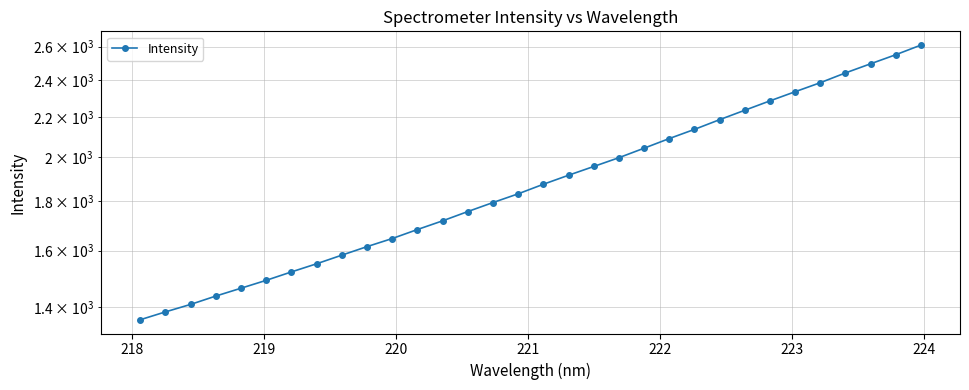

True or false: the data shows 659.2 at 11.

False